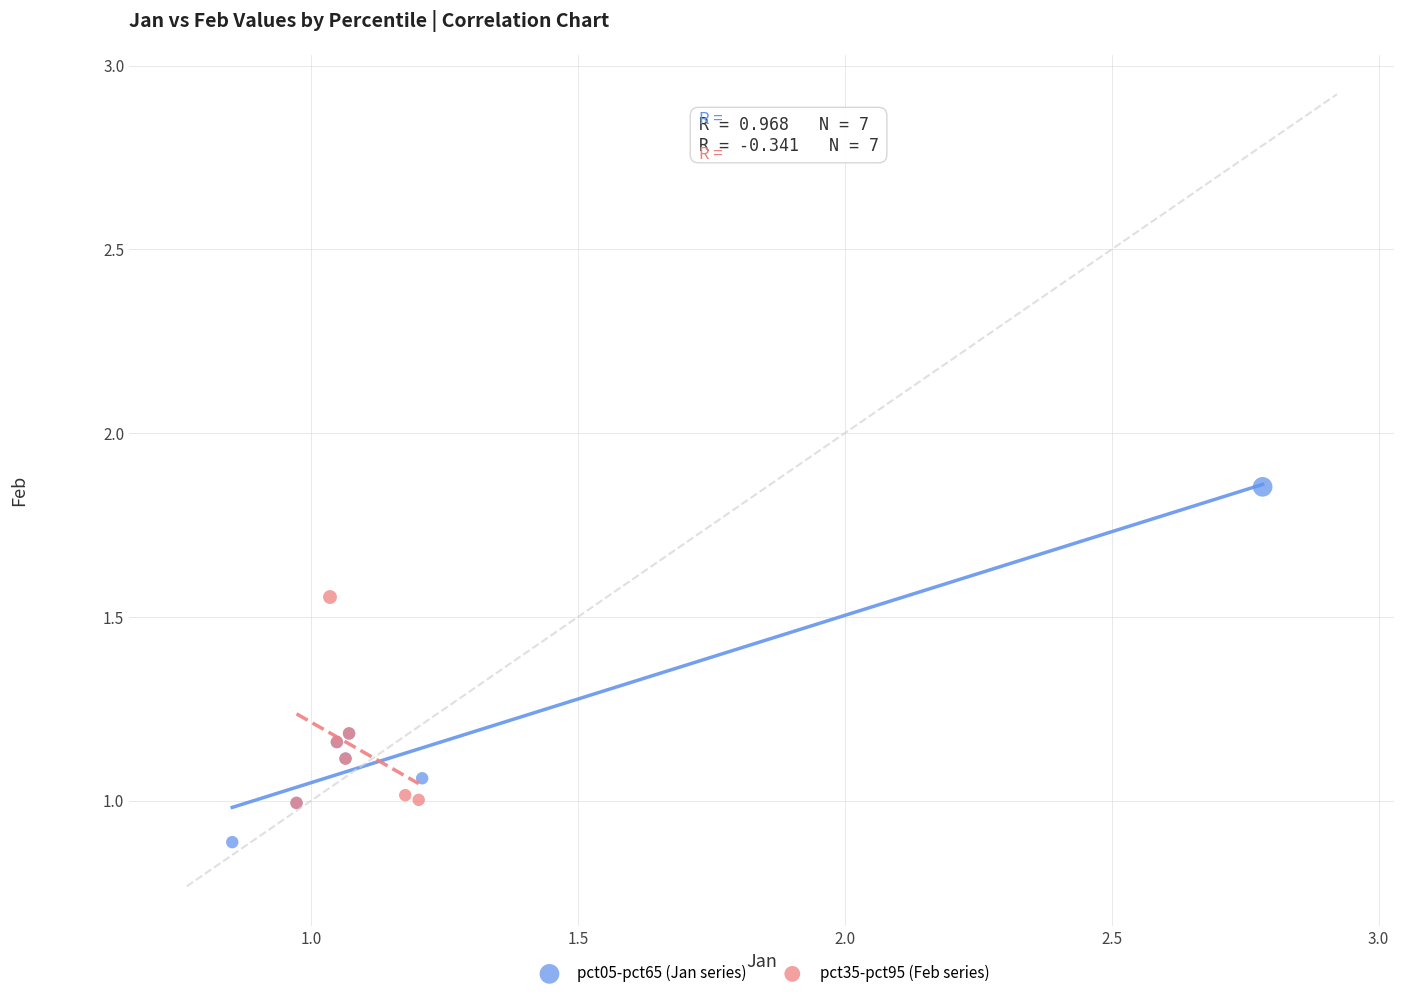

Which series has the largest Y range (max minus min)?

pct05-pct65 (Jan series)